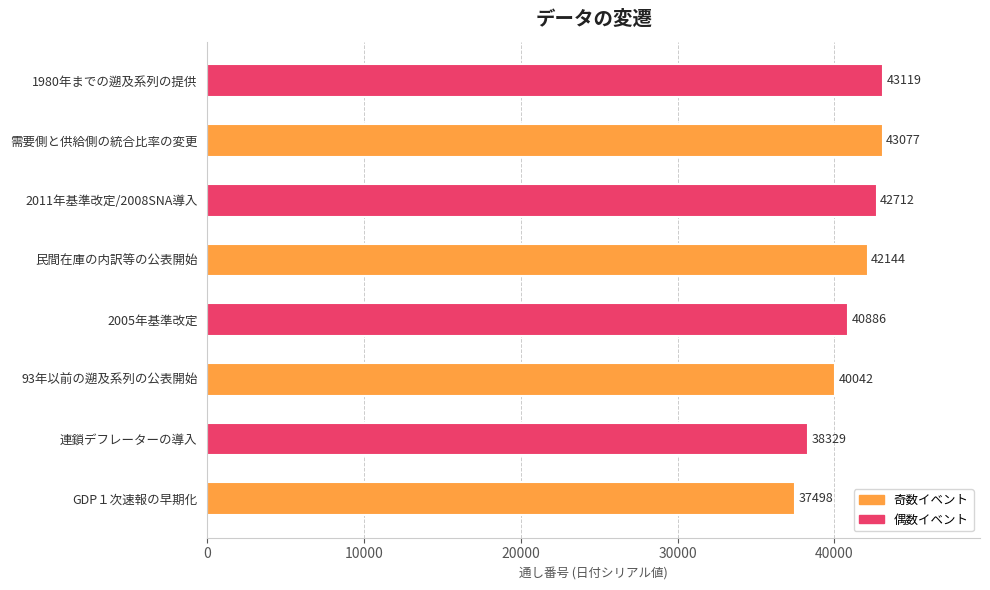

What is the difference between the second highest and minimum values?

5579